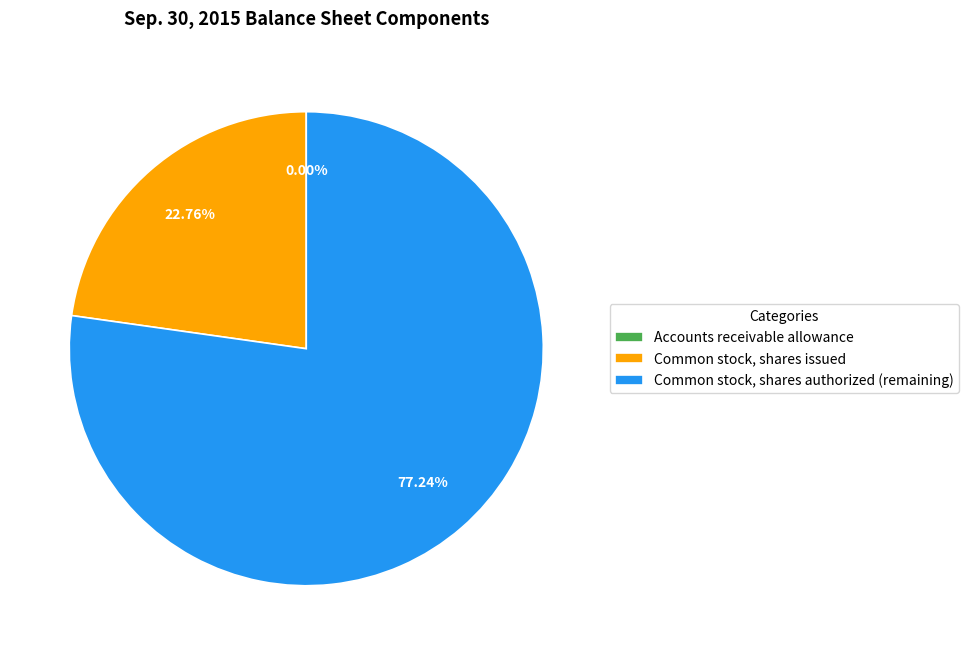

Combined, do Common stock, shares authorized (remaining) and Common stock, shares issued account for over 50%?

Yes